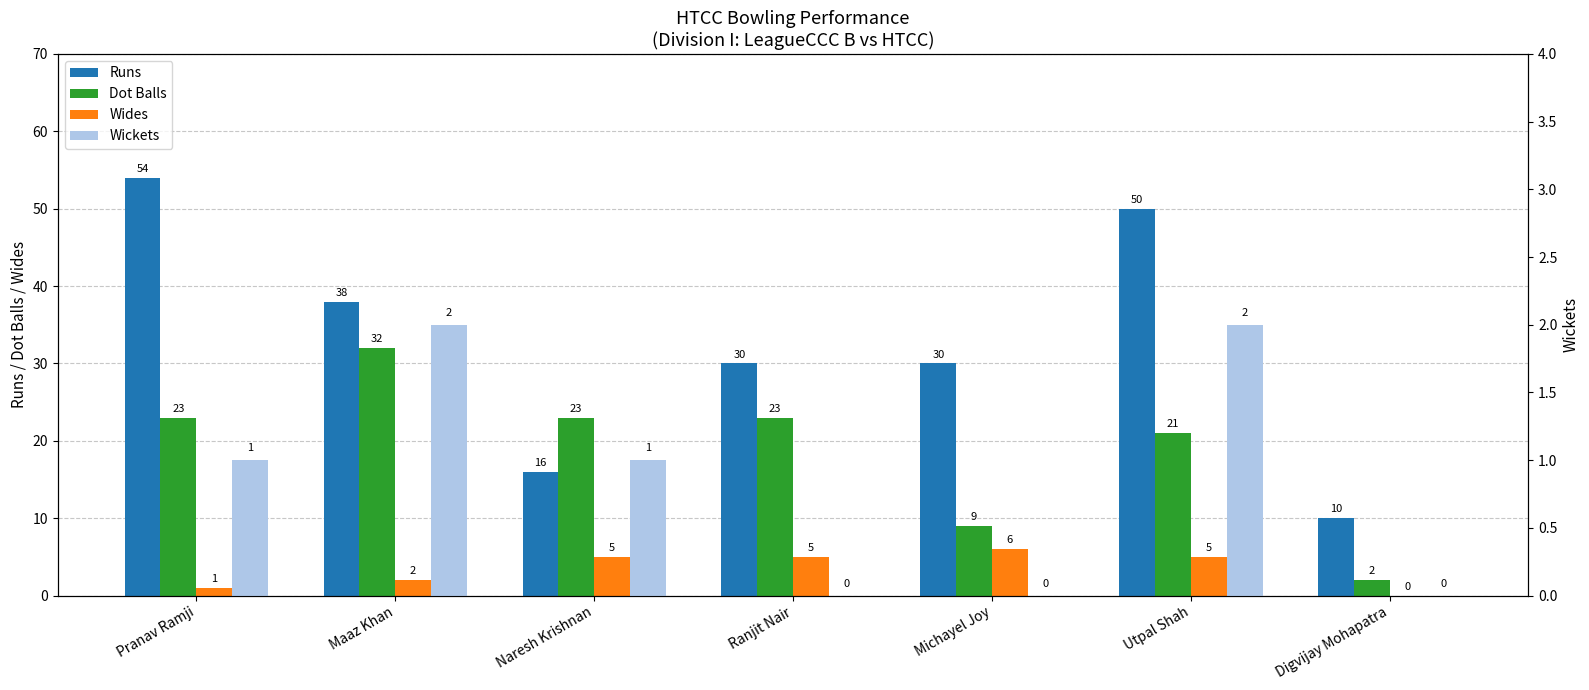

Between Digvijay Mohapatra and Pranav Ramji, which is larger?

Pranav Ramji